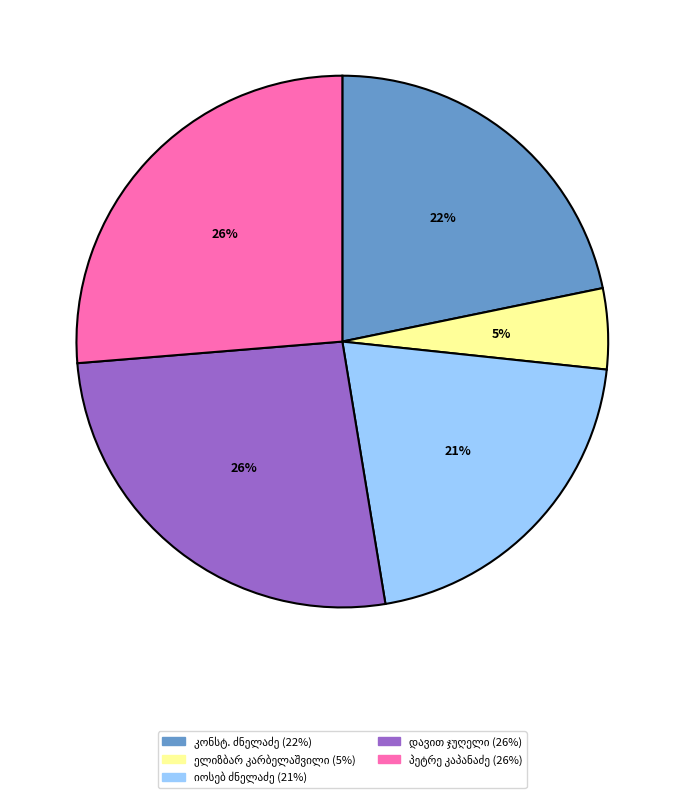

To the nearest percent, what is the difference between the largest and smallest slice percentages?

21%